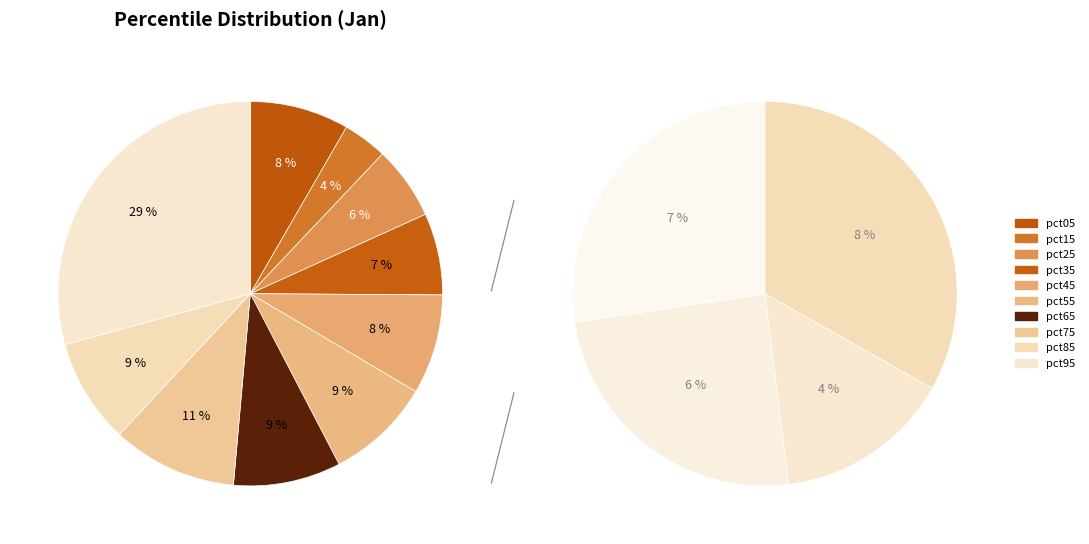

The pct85 slice represents 9% of the pie. True or false?

True